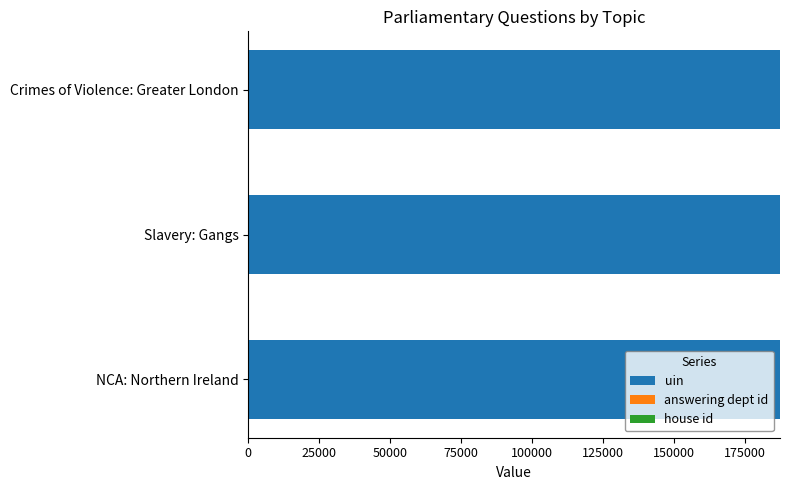

Is it true that uin equals 187309 at NCA: Northern Ireland?

True